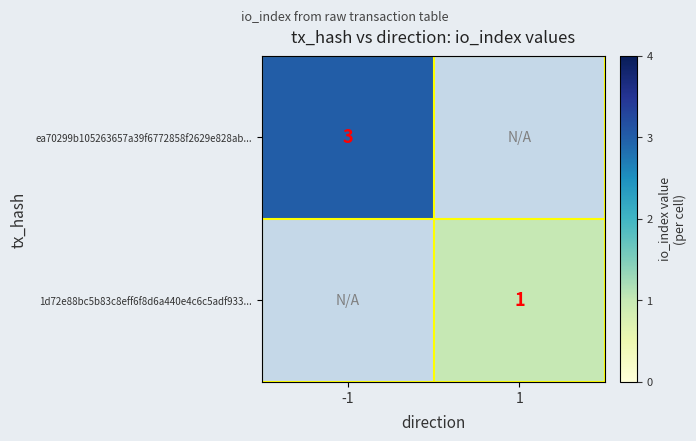

Between -1 and 1, which is larger?

-1